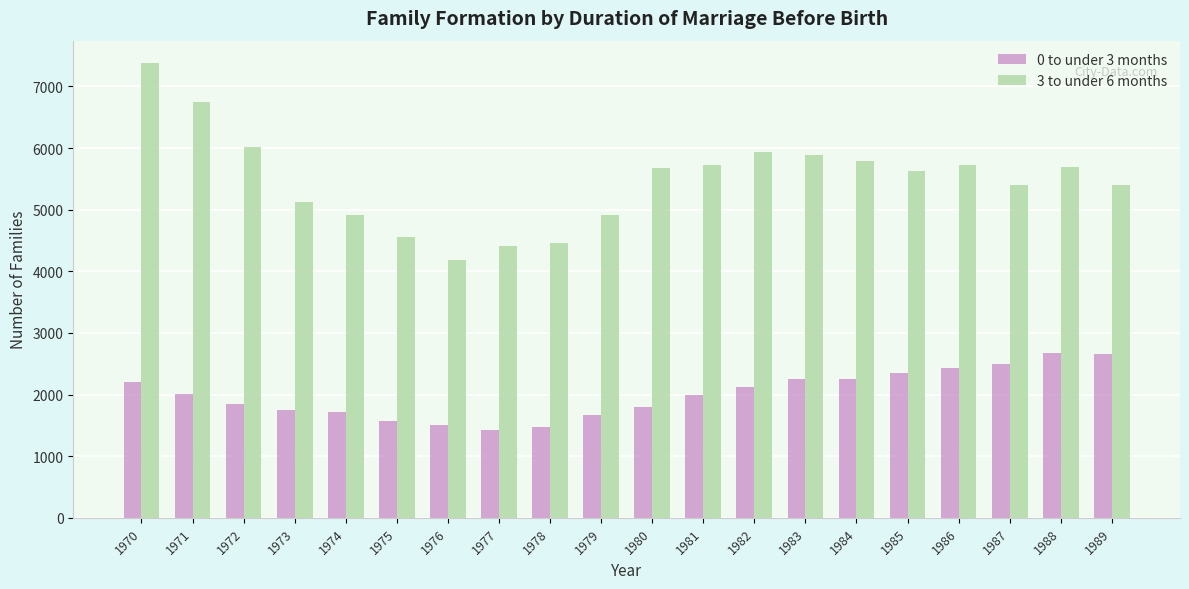

Is the value of 3 to under 6 months at 1977 greater than the value of 0 to under 3 months at 1979?

Yes